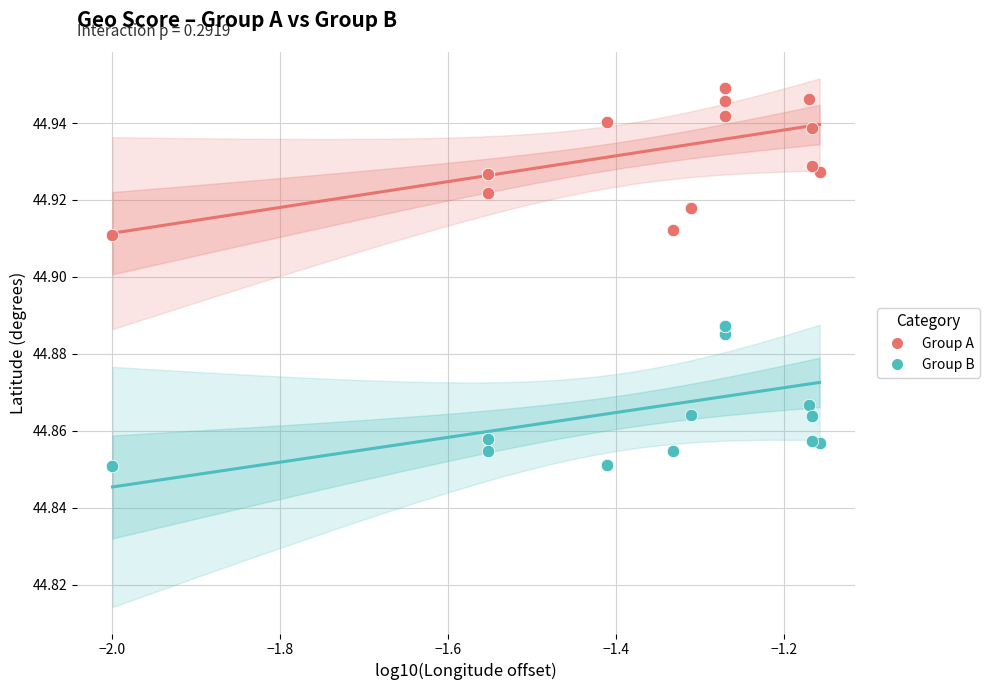

Which series contains the highest Y value?

Group A